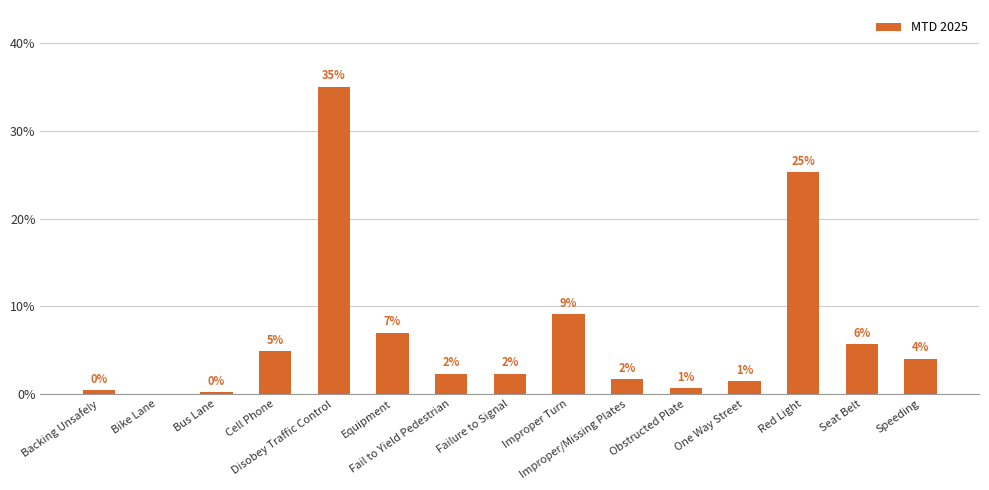

Are the bars horizontal?

No